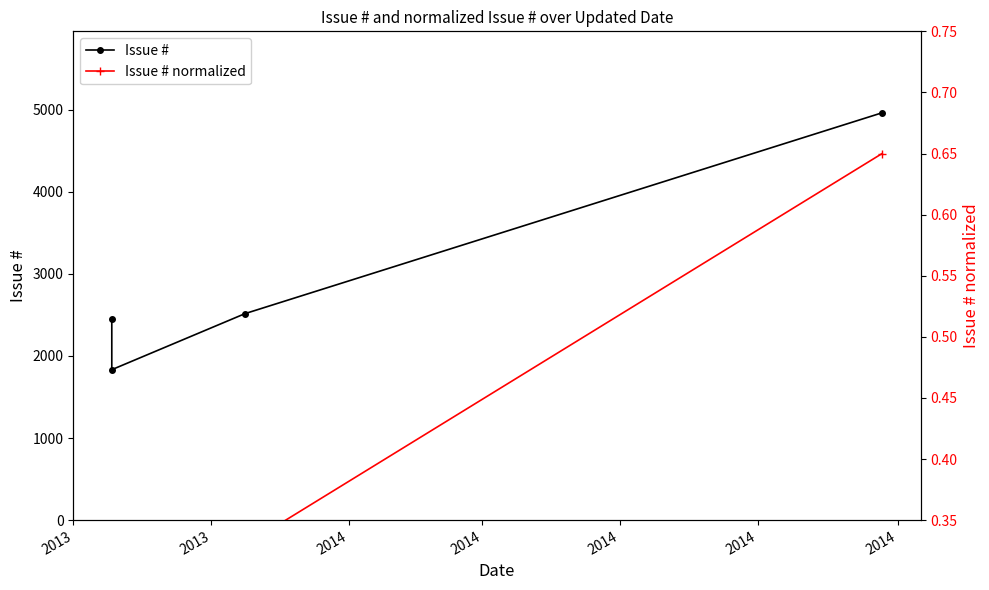

What is the difference between the maximum and second lowest values in the Issue # normalized series?

0.3